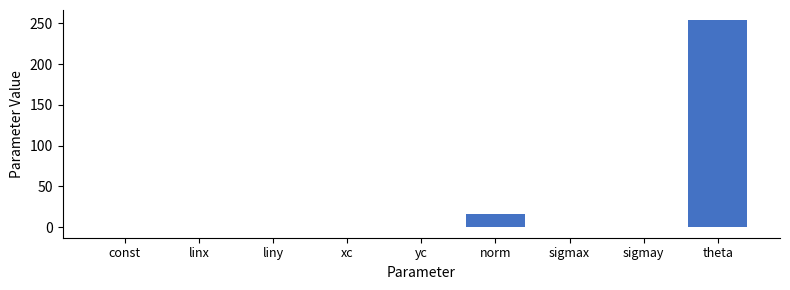

Between xc and theta, which is larger?

theta